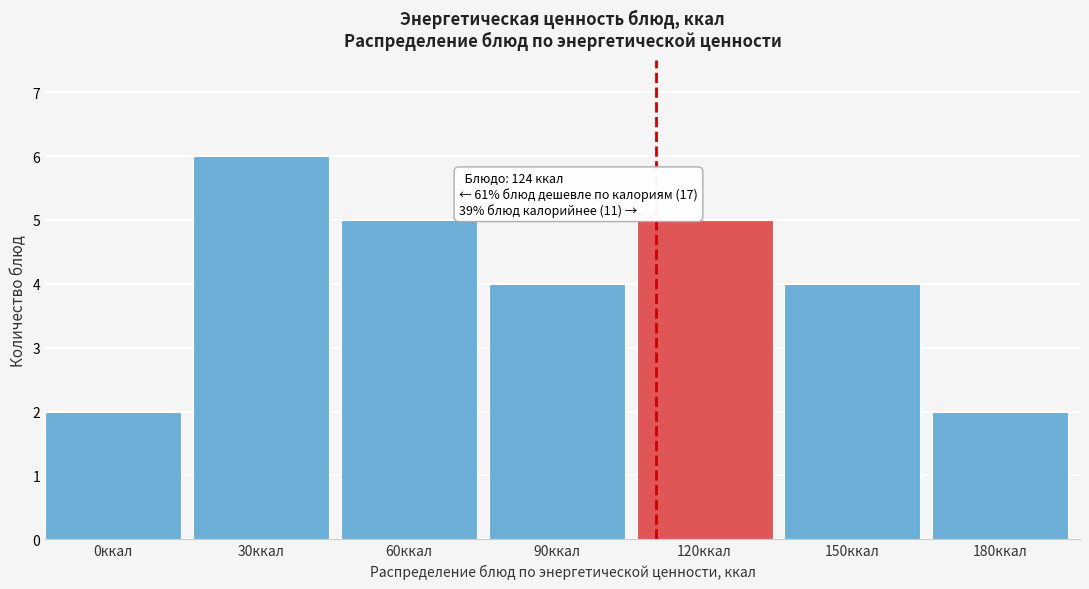

Reading right to left, what are all the values shown in this chart?

180ккал=2	150ккал=4	120ккал=5	90ккал=4	60ккал=5	30ккал=6	0ккал=2